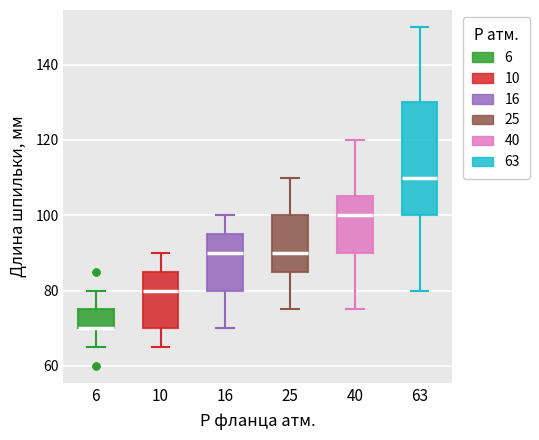

Comparing the boxes themselves (not the whiskers), which one is the tallest?

63